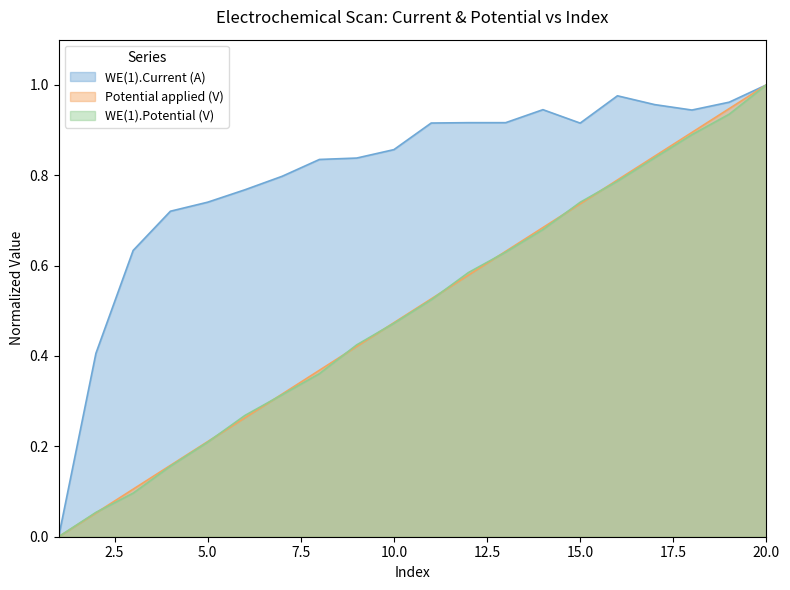

At which category does WE(1).Current (A) reach its first local peak?

14